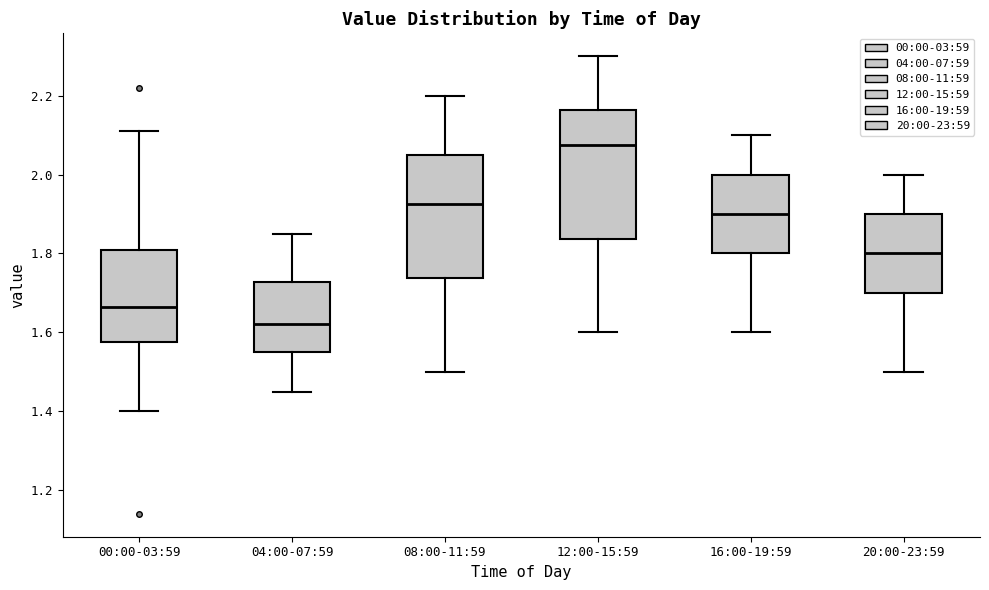

Reading left to right, read every box against the y-axis: the position of its median line, the range the box covers, and the ends of its whiskers. The values are not printed on the chart, so give them approximately, as read against the axis.

00:00-03:59: median 1.66, box 1.58 to 1.80, whiskers 1.40 to 2.12
04:00-07:59: median 1.62, box 1.56 to 1.72, whiskers 1.46 to 1.86
08:00-11:59: median 1.92, box 1.74 to 2.06, whiskers 1.50 to 2.20
12:00-15:59: median 2.08, box 1.84 to 2.16, whiskers 1.60 to 2.30
16:00-19:59: median 1.90, box 1.80 to 2.00, whiskers 1.60 to 2.10
20:00-23:59: median 1.80, box 1.70 to 1.90, whiskers 1.50 to 2.00